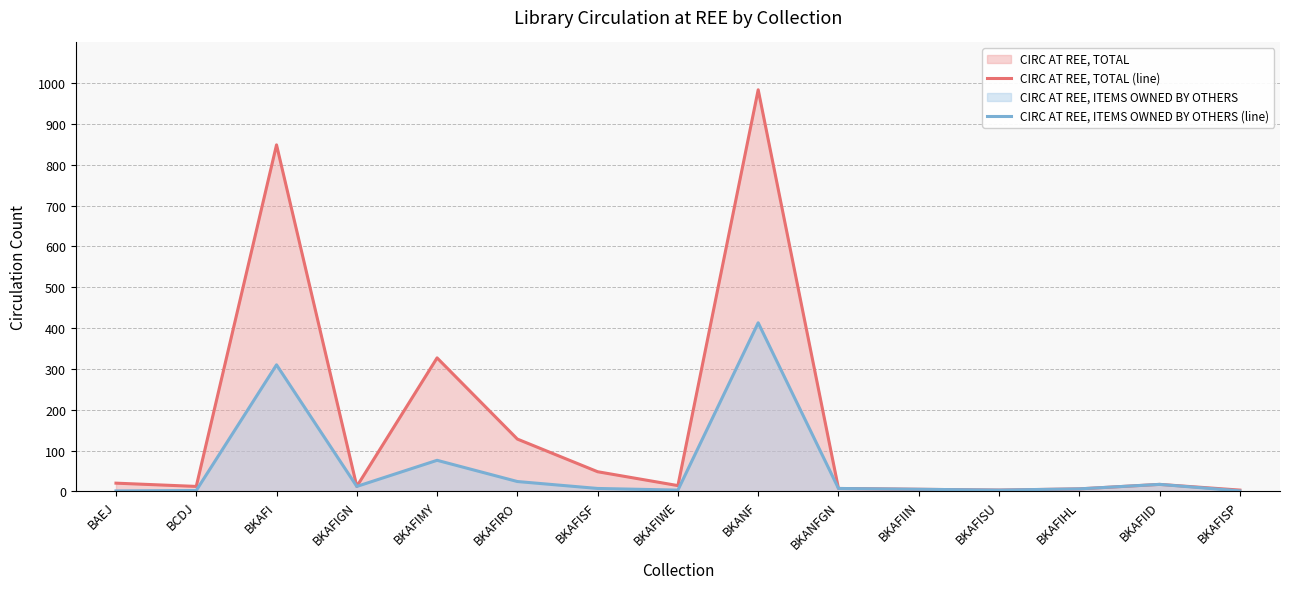

At which category does CIRC AT REE, ITEMS OWNED BY OTHERS (line) reach its first local valley?

BKAFIGN